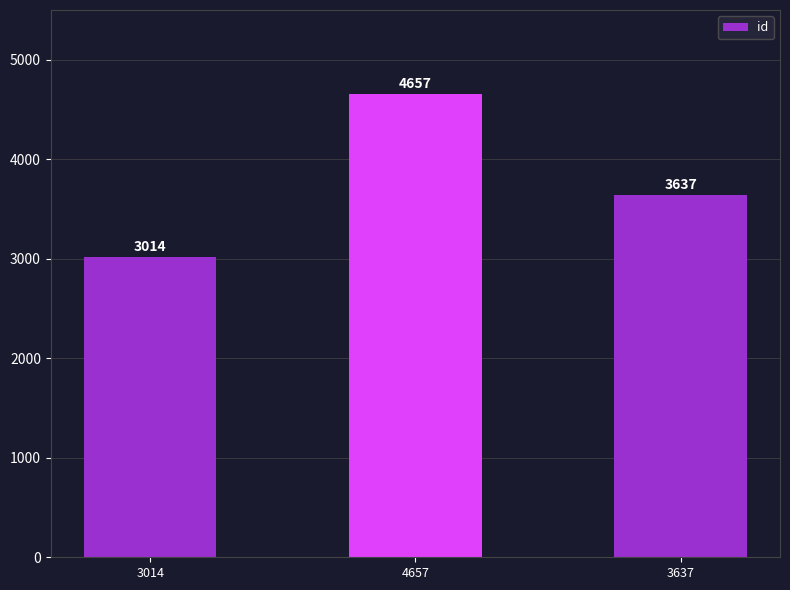

True or false: the data shows 5060 at 3014.

False